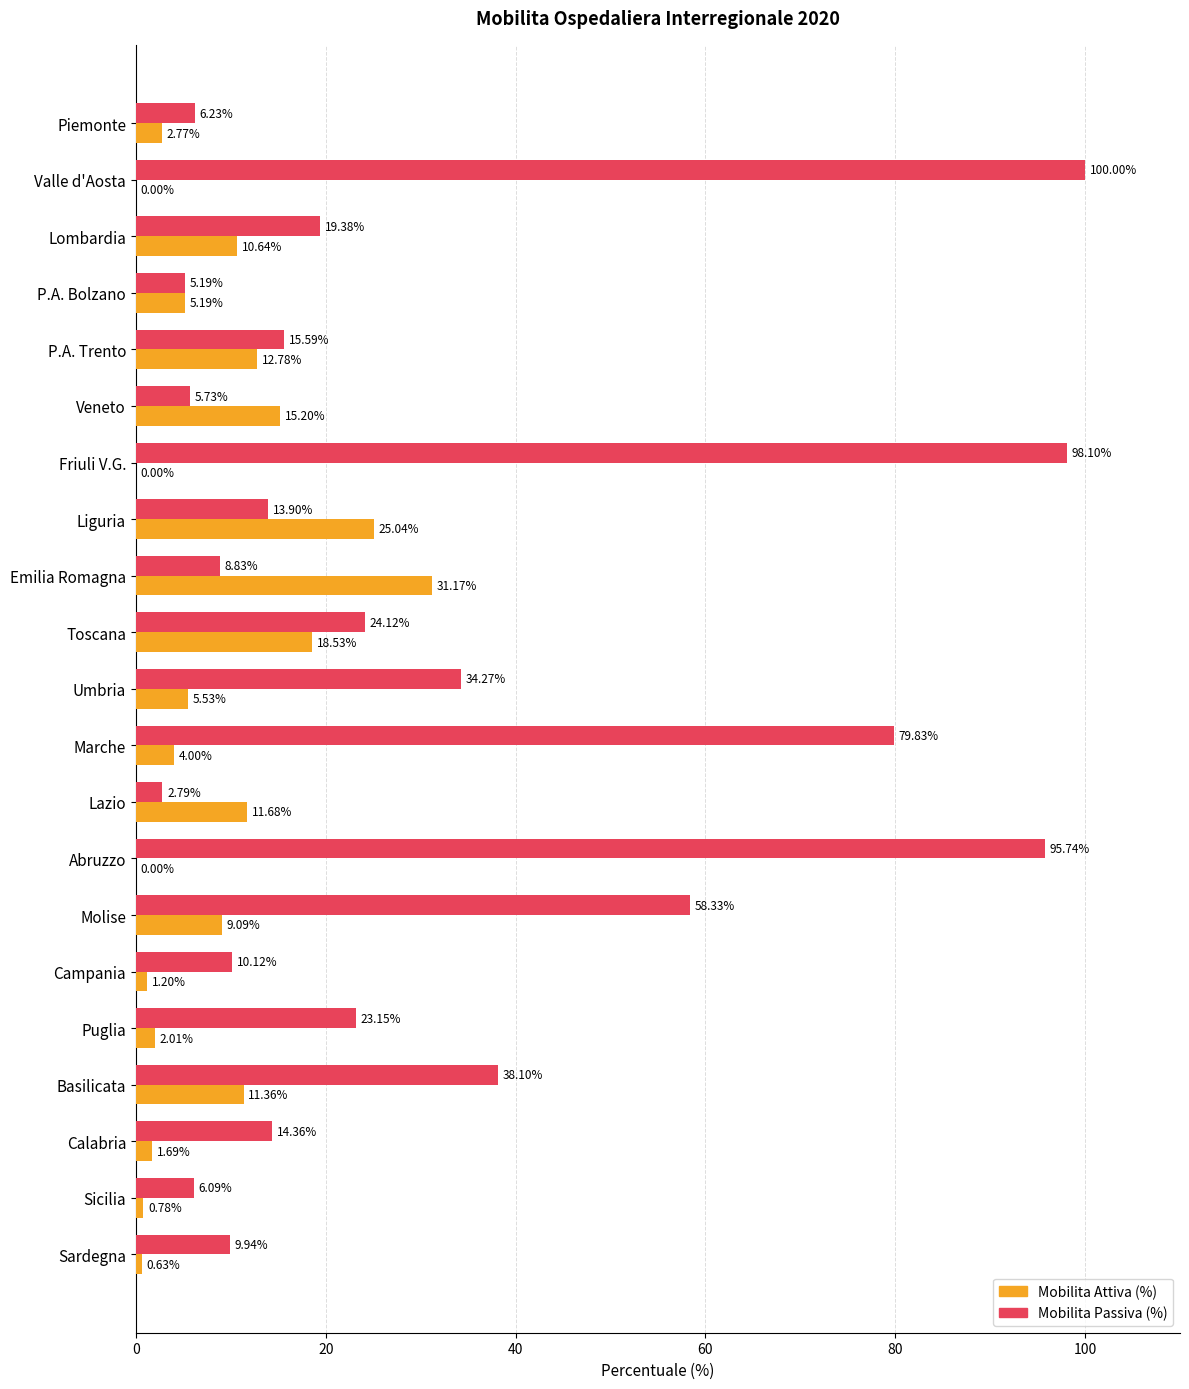

At which category is the sum across all series the highest?

Valle d'Aosta